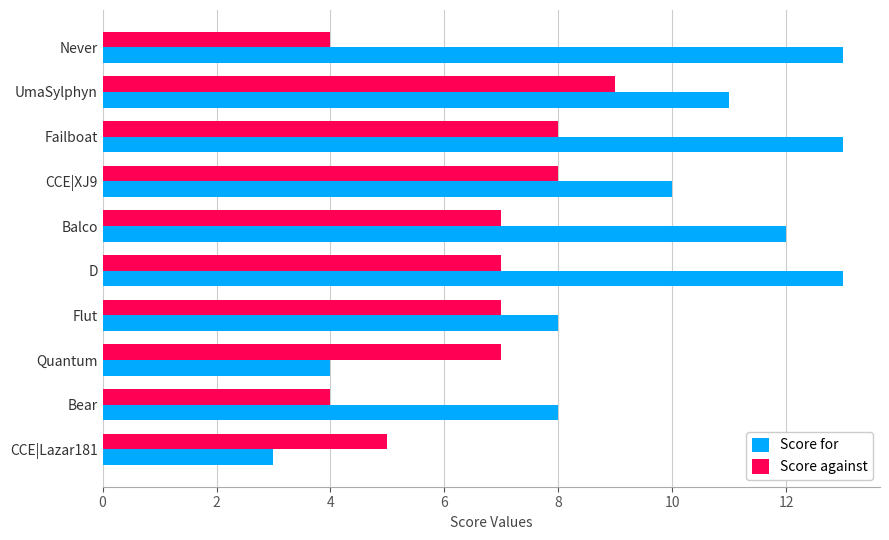

Is the value of Score for at Balco greater than the value of Score against at Bear?

Yes